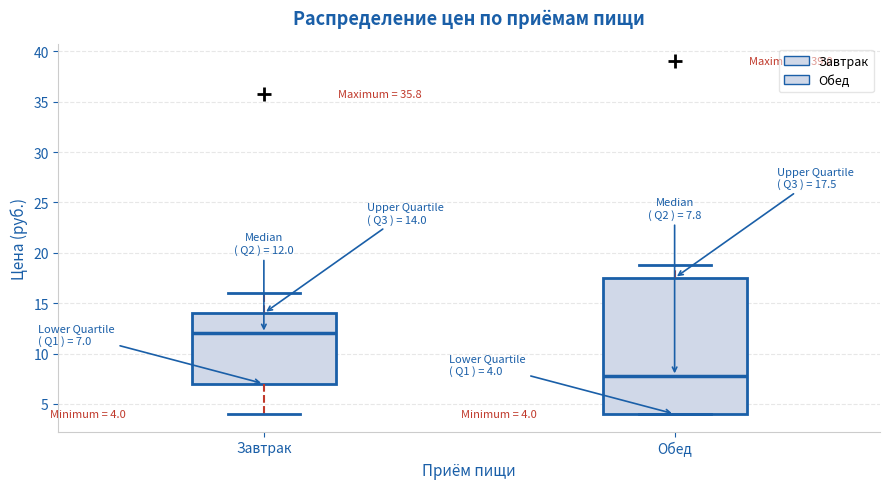

Which box is the tallest, from its lower edge to its upper edge?

Обед